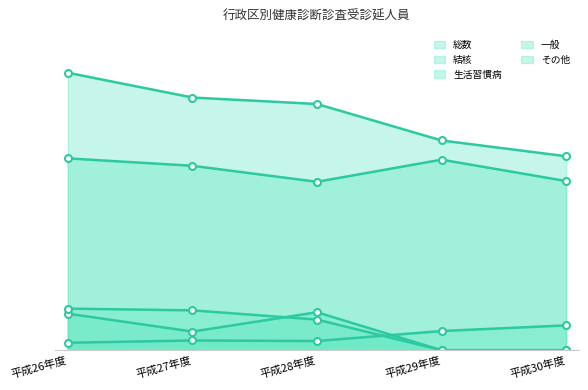

At which category does 結核 reach its first local valley?

平成28年度